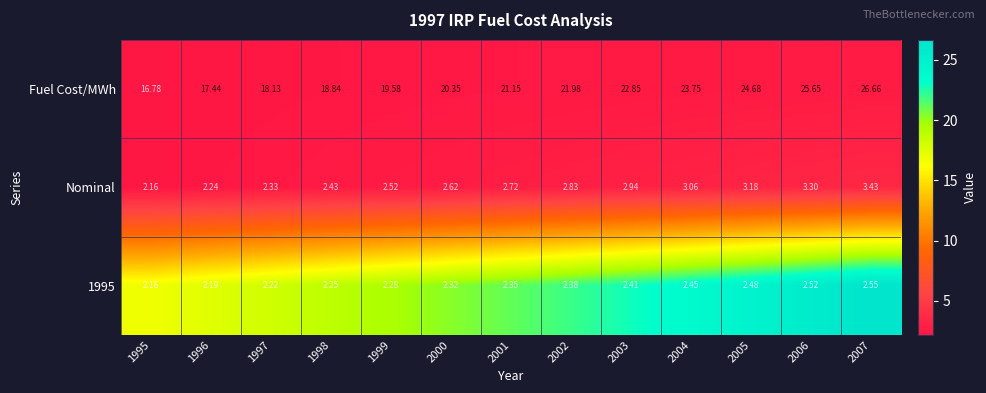

Which series has the widest spread of values?

Fuel Cost/MWh